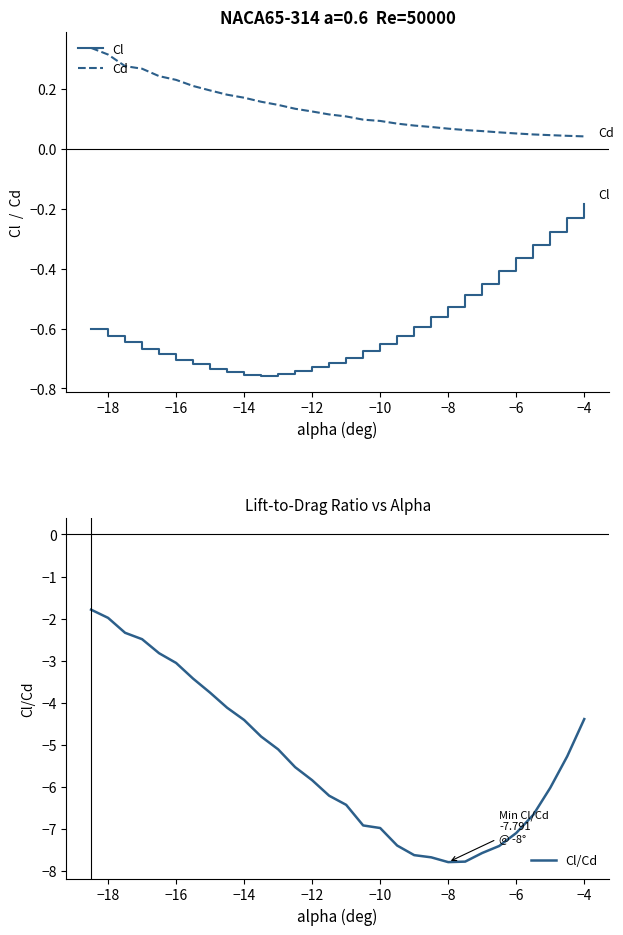

Which category has the highest value in the Cl series?

−4